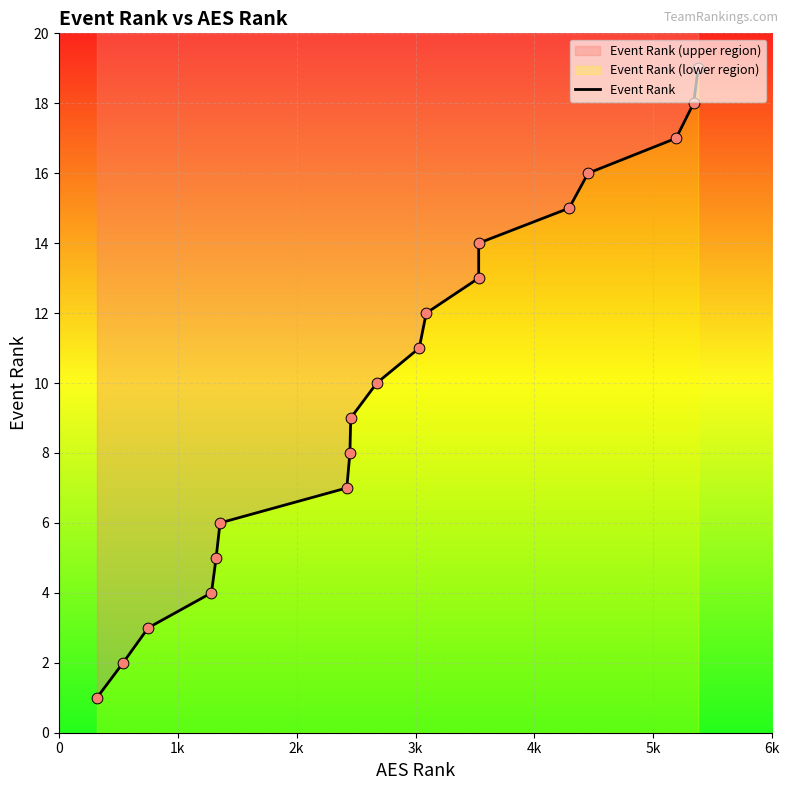

Between 4k and 3k, which is larger?

4k